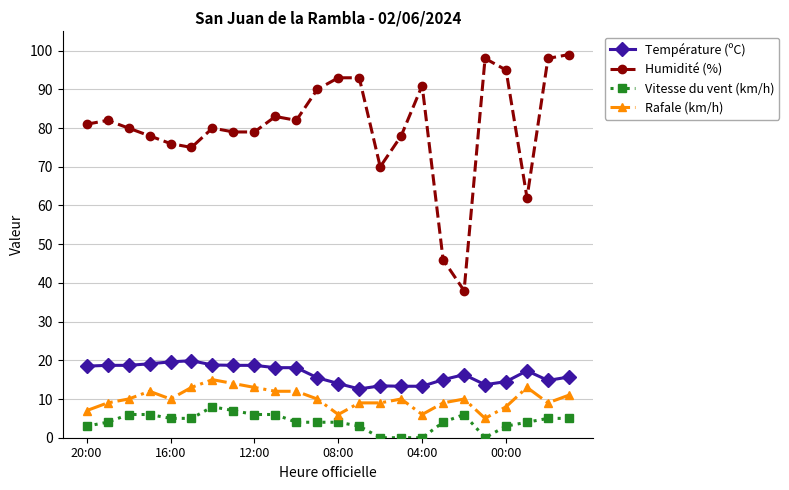

Which series has the widest spread of values?

Humidité (%)